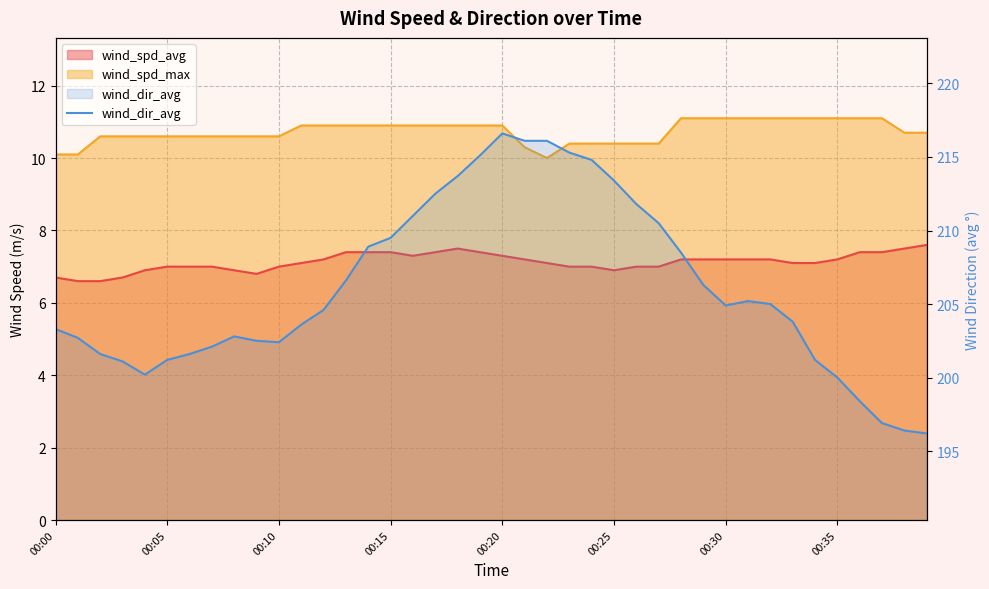

What is the difference between the values at 30 and 31?

0.3